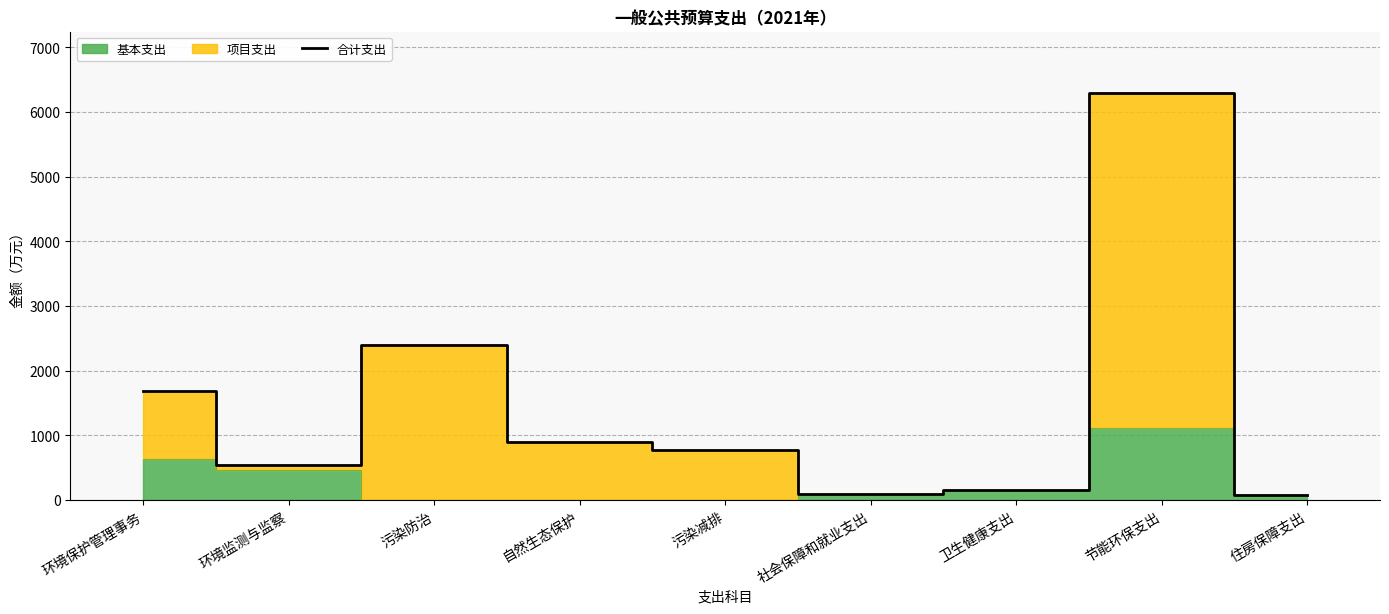

How many interior local peaks (higher than both neighbors) does the data have?

2